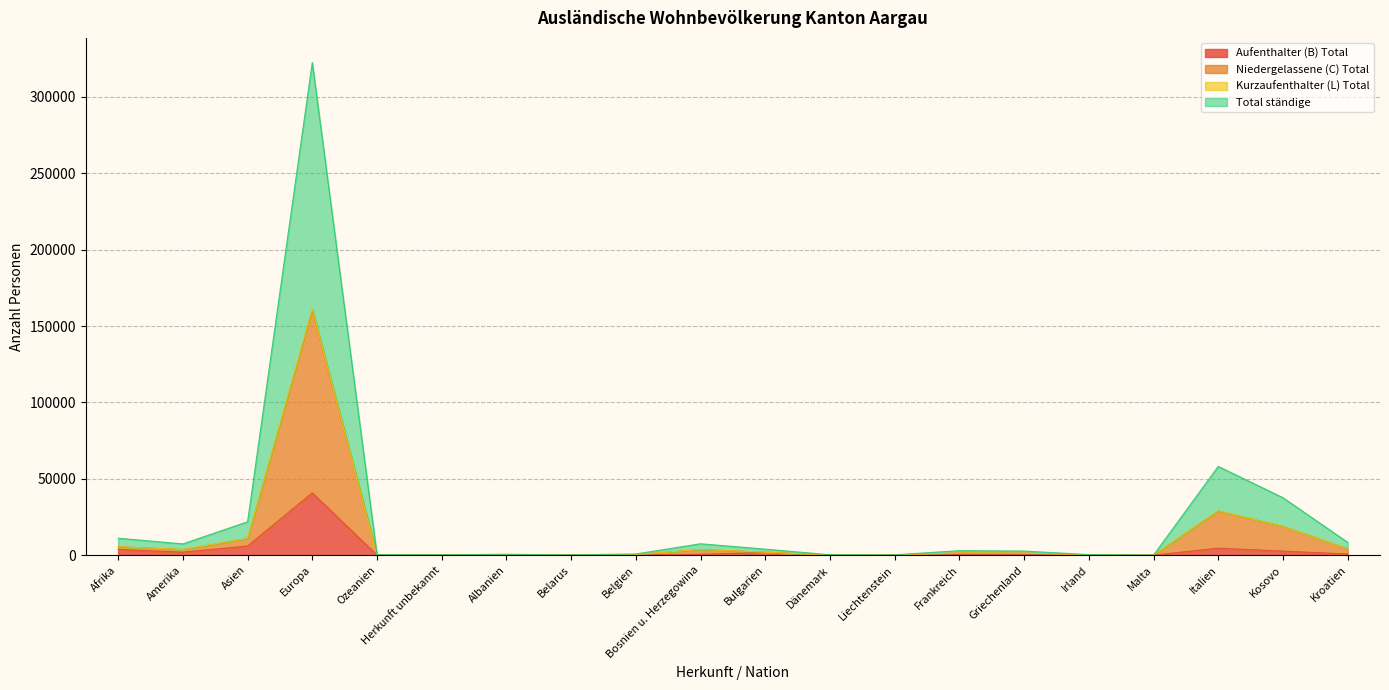

What is the lowest value of the Total ständige series?

23